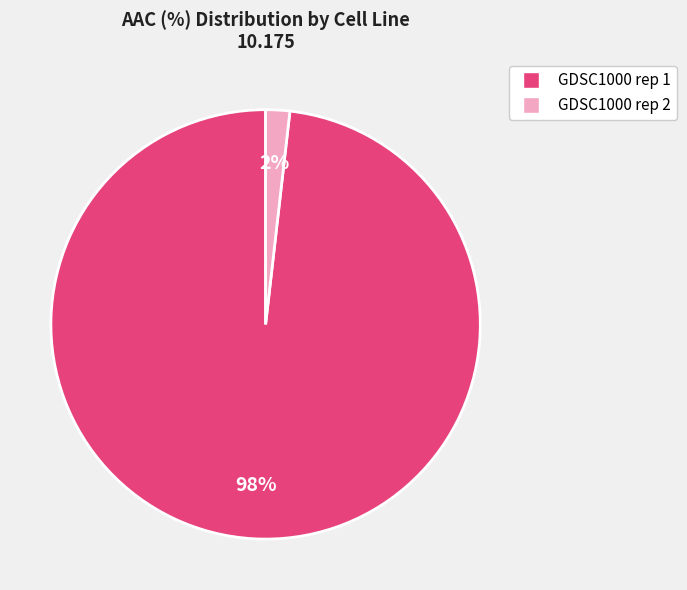

True or false: GDSC1000 rep 2 accounts for 2% of the total.

True